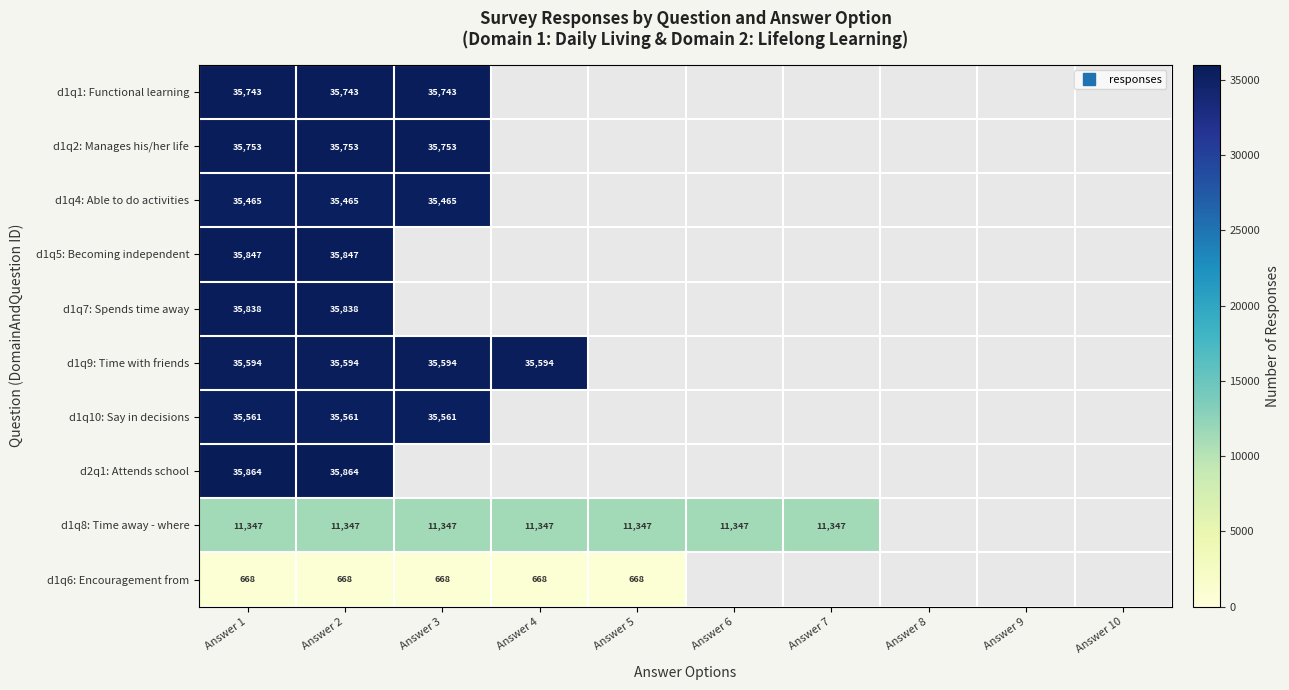

What is the greatest value displayed?

35864.0